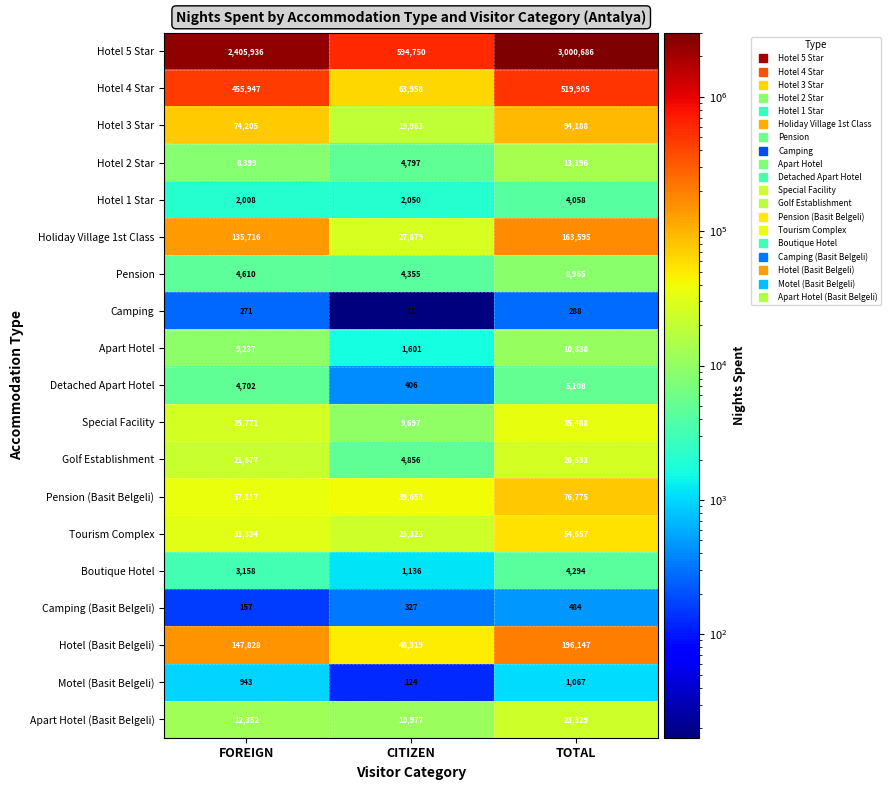

Is it true that Apart Hotel (Basit Belgeli) equals 12352 at FOREIGN?

True